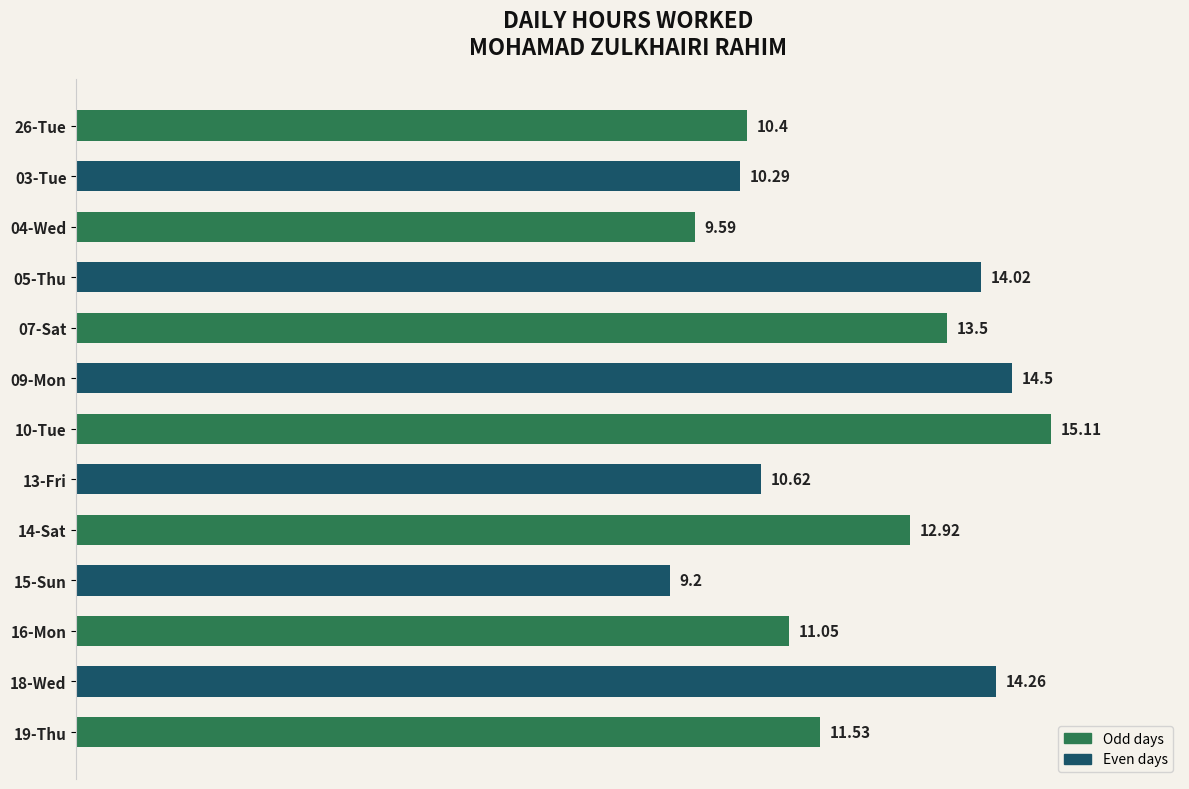

What is the maximum value shown in the chart?

15.1